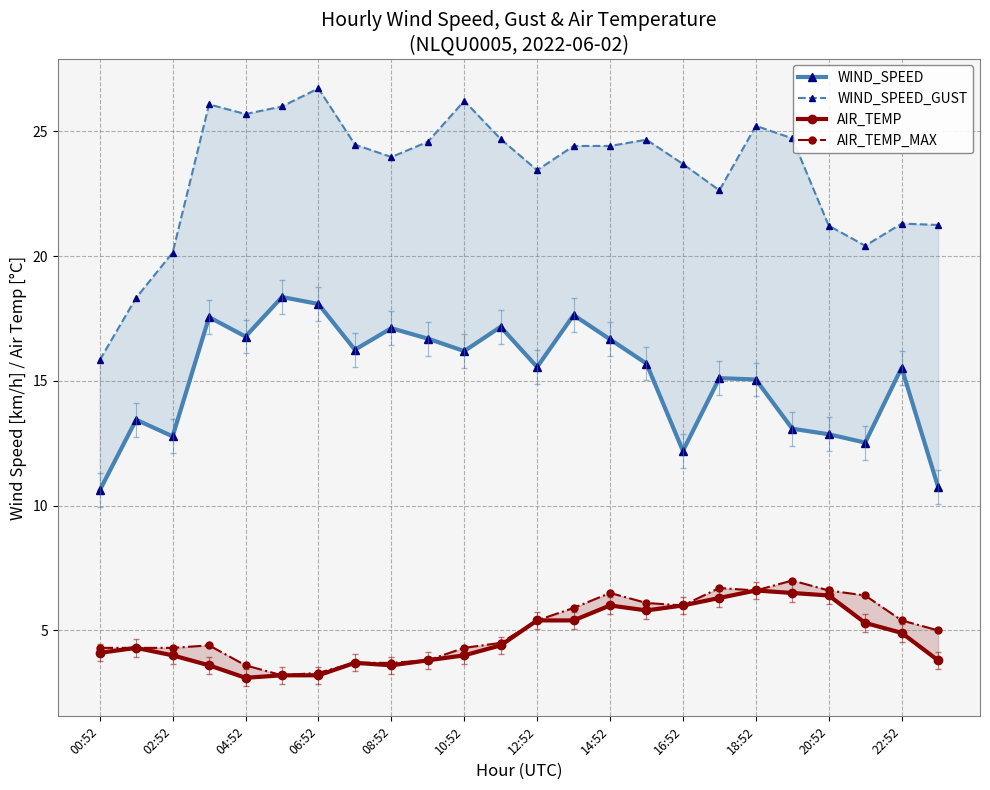

What is the difference between the second highest and minimum values in the WIND_SPEED series?

7.5